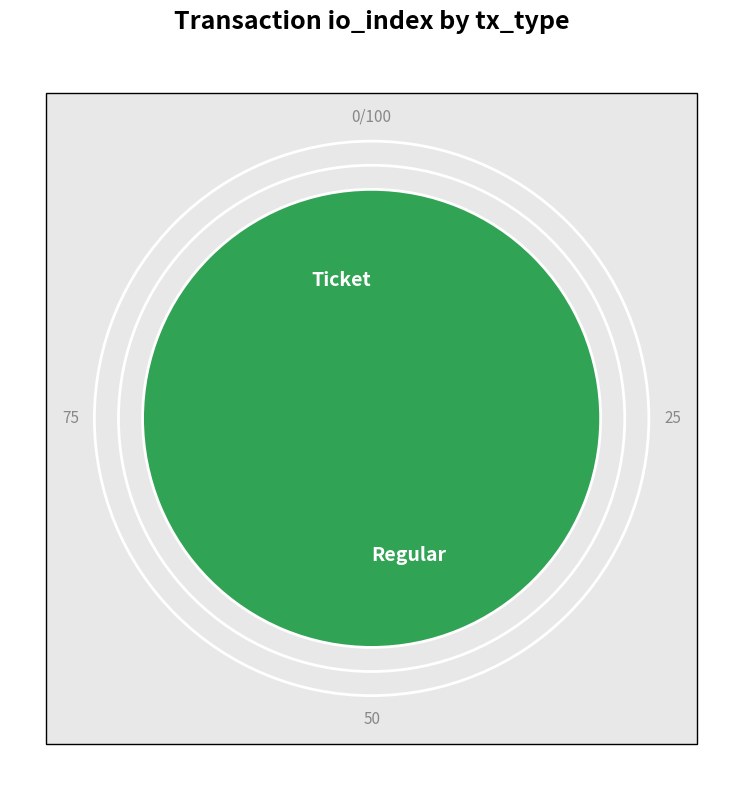

What percentage is the Regular slice, to the nearest percent?

100%